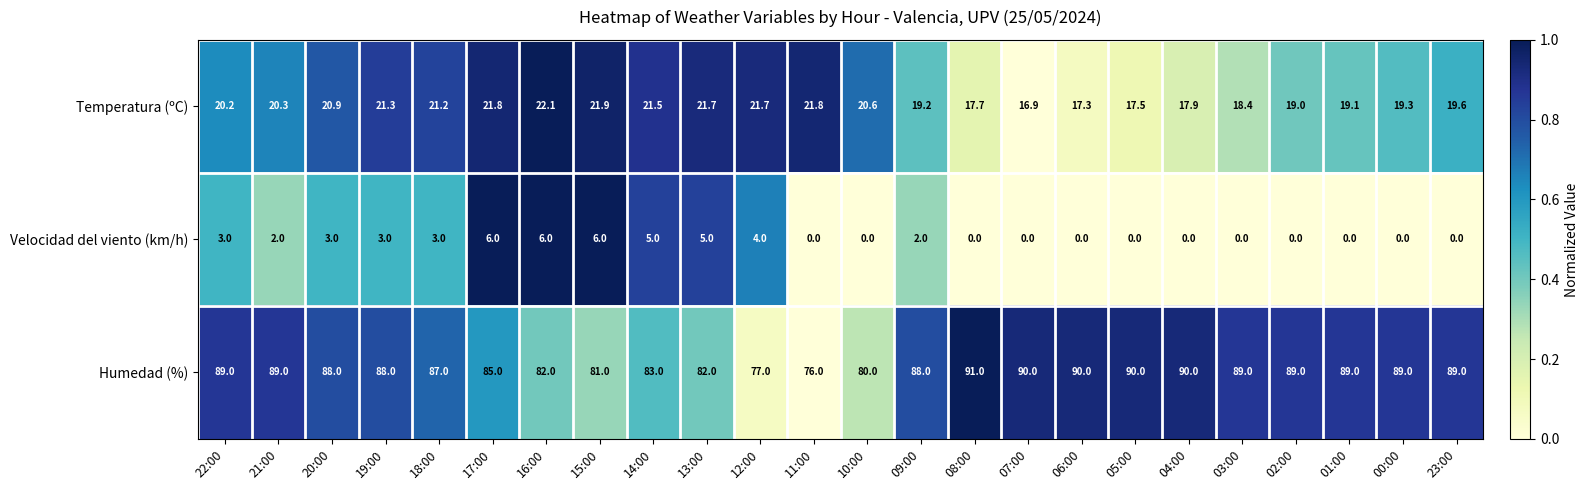

Rank the series by their average value, from lowest to highest.

Velocidad del viento (km/h), Temperatura (ºC), Humedad (%)